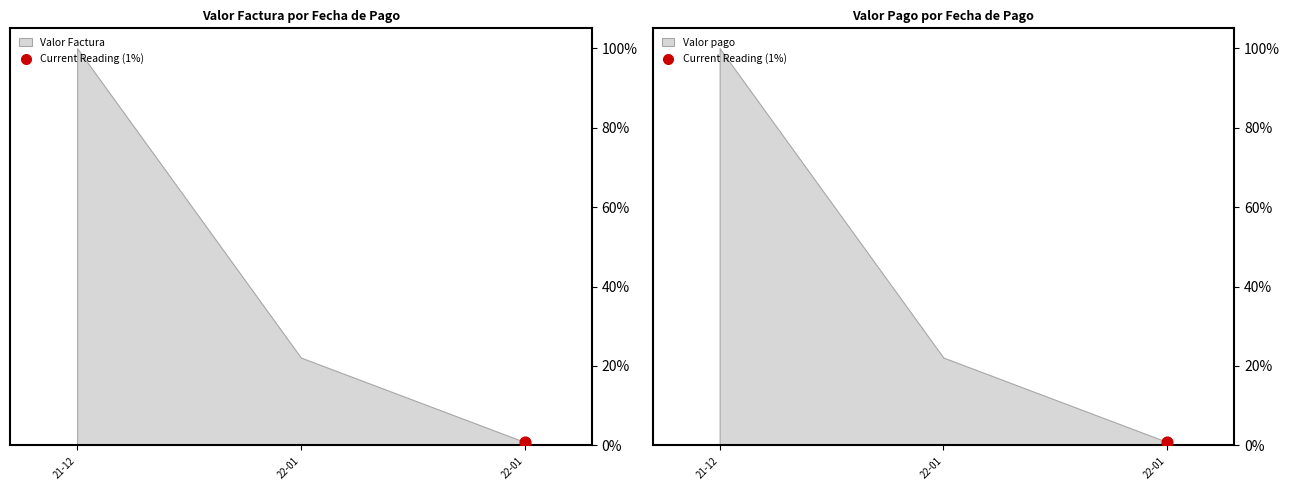

At which category is the sum across all series the highest?

2021-12-30